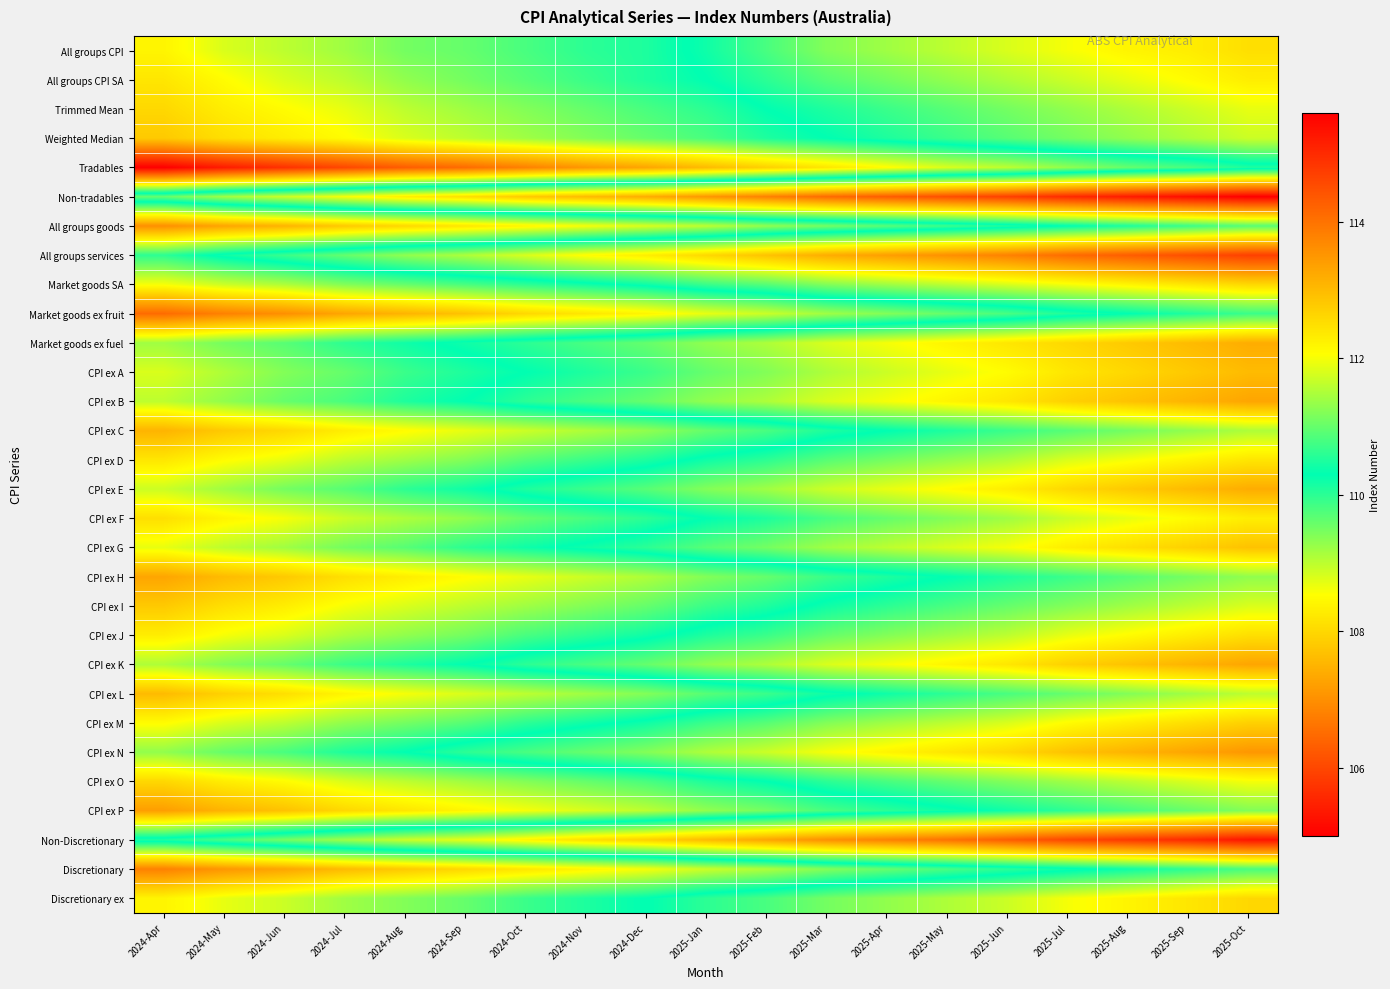

How many categories are shown in the chart?

19